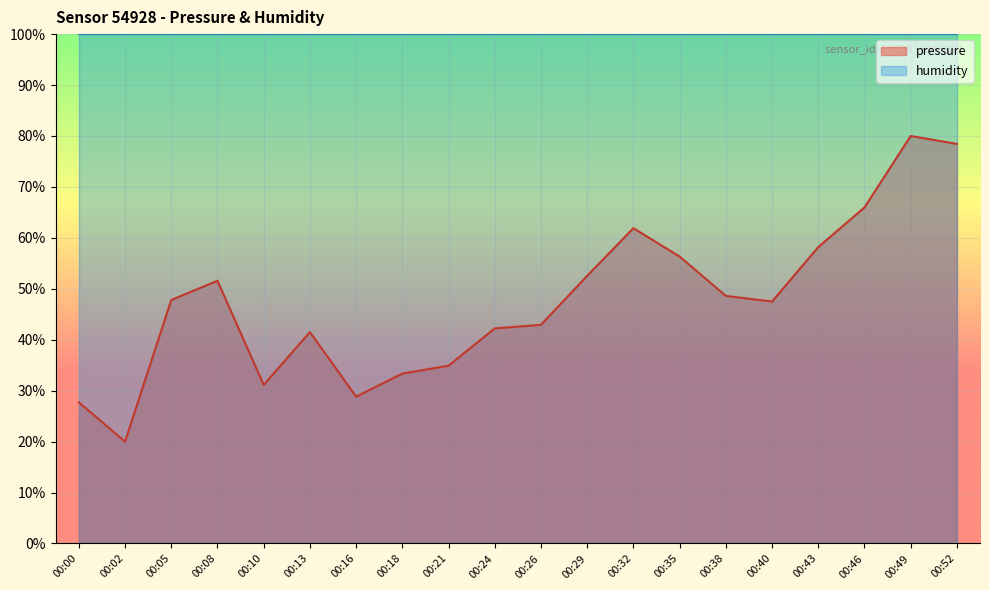

Where does the data first go above 47?

00:05